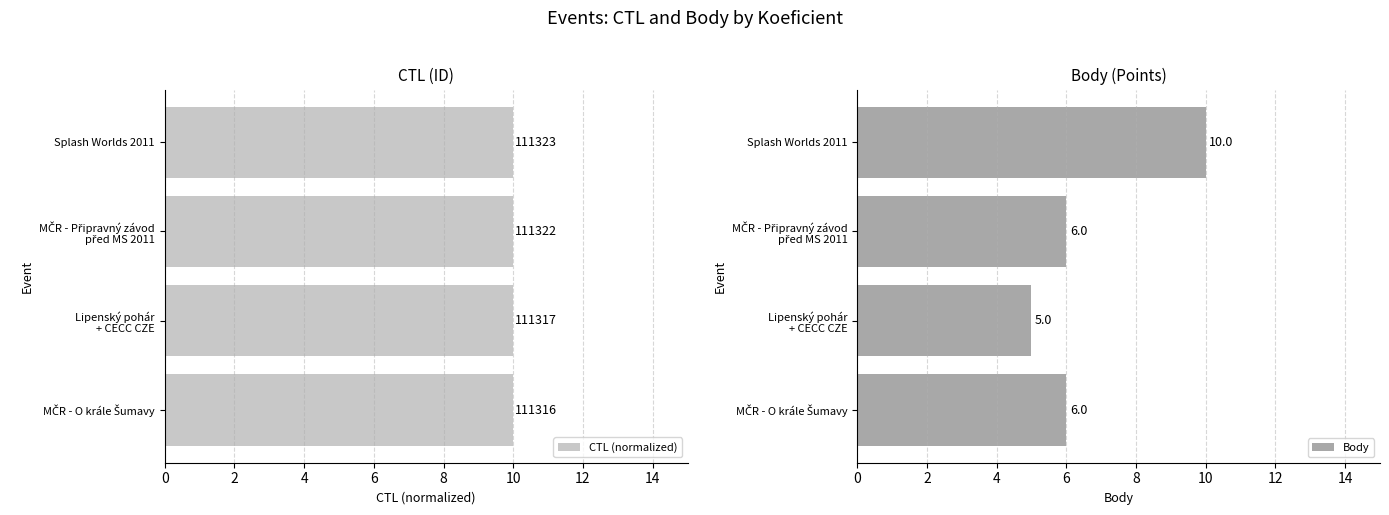

Is the value of CTL (normalized) at 2 greater than the value of Body at 4?

Yes